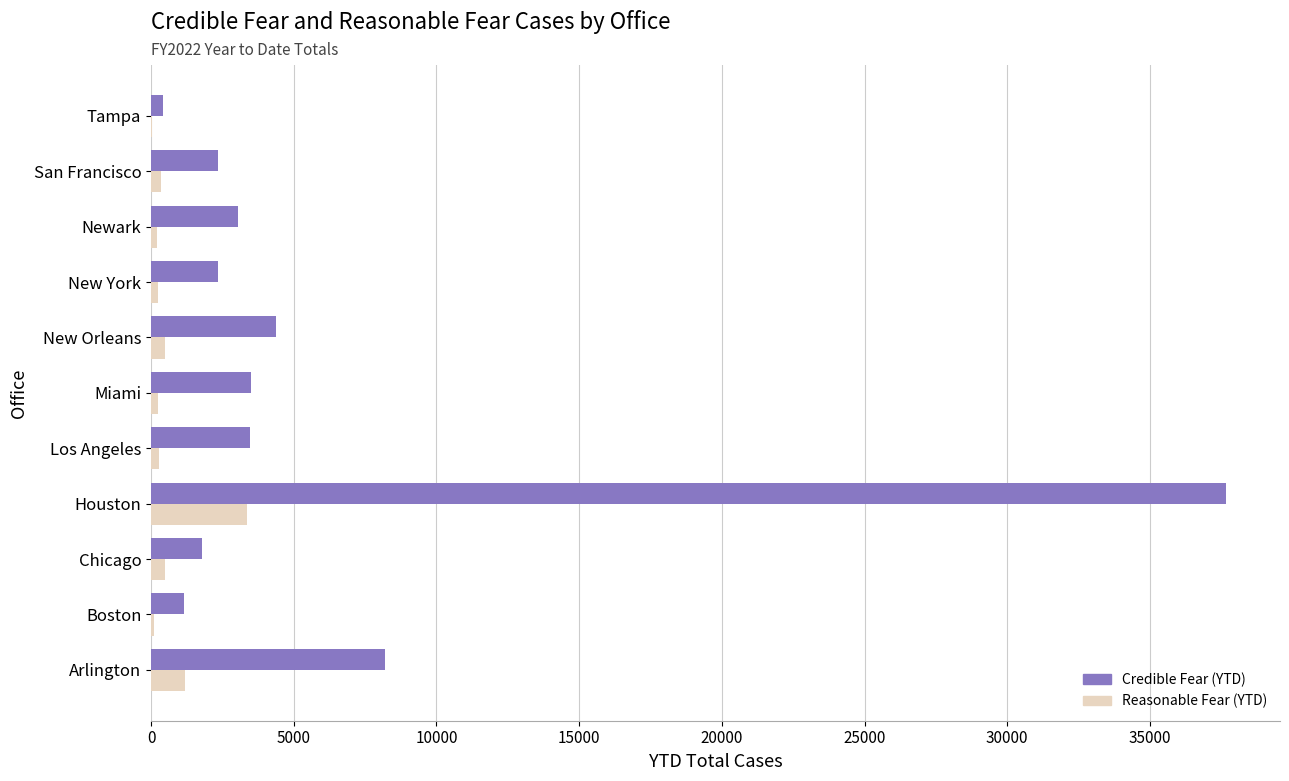

Which series changed the most between Arlington and San Francisco?

Credible Fear (YTD)